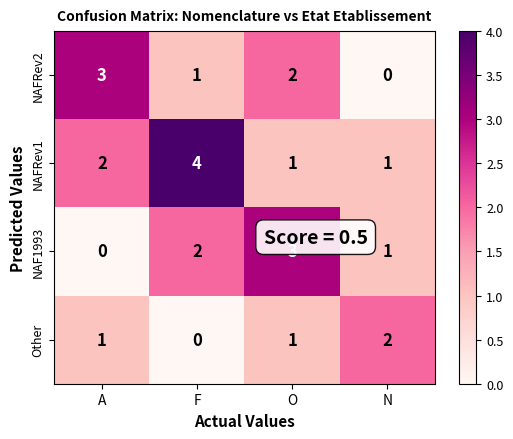

Which category has the highest value in the Other series?

N